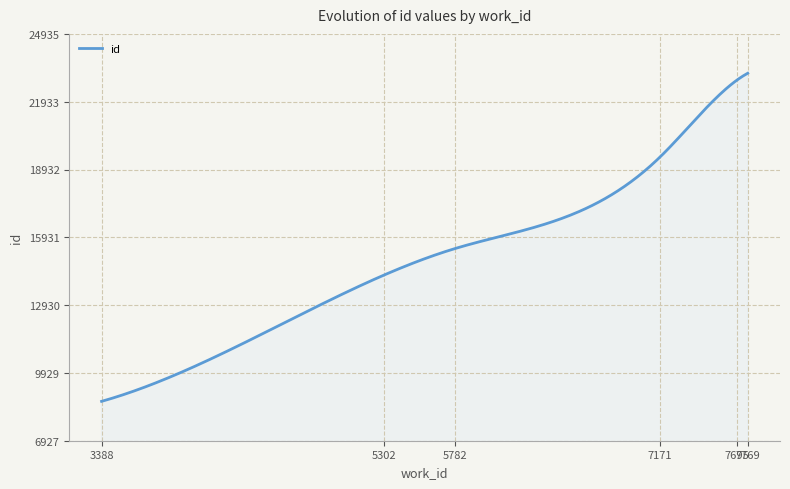

How many lines are shown in the chart?

1